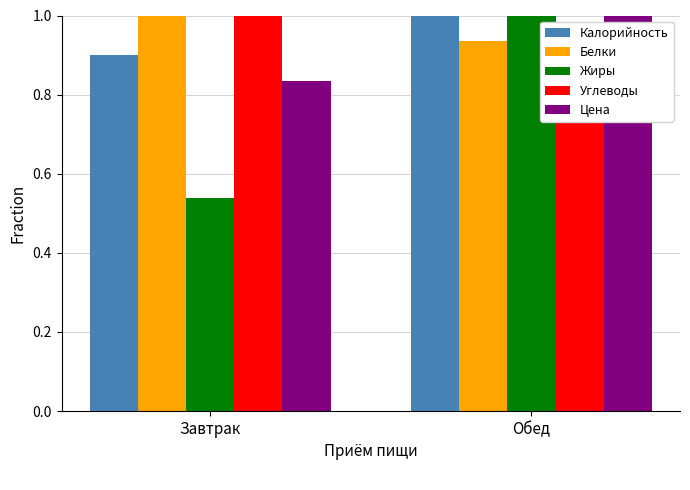

What is the maximum value shown in the chart?

1.0